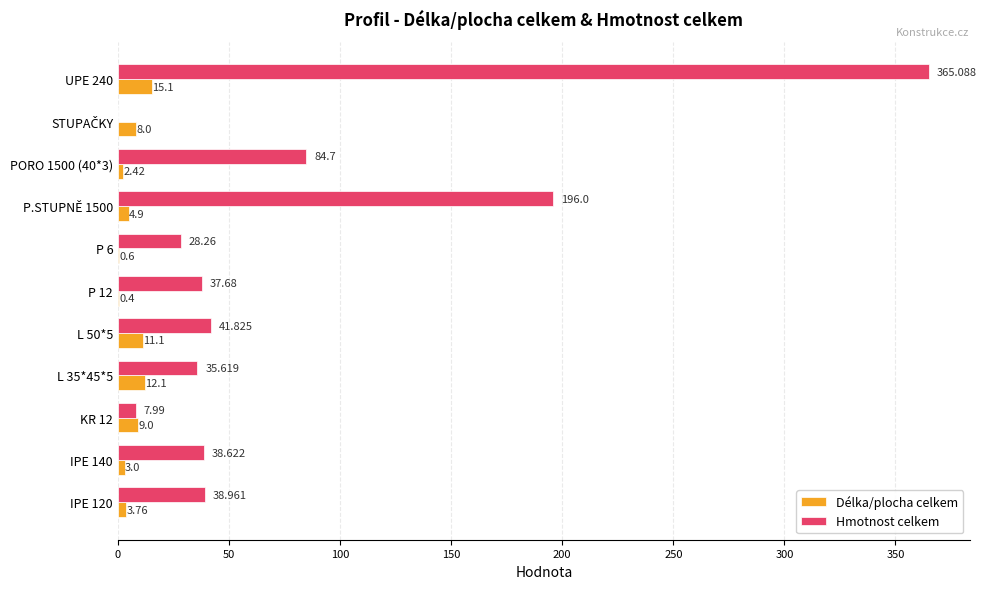

Which series has the largest total across all categories?

Hmotnost celkem